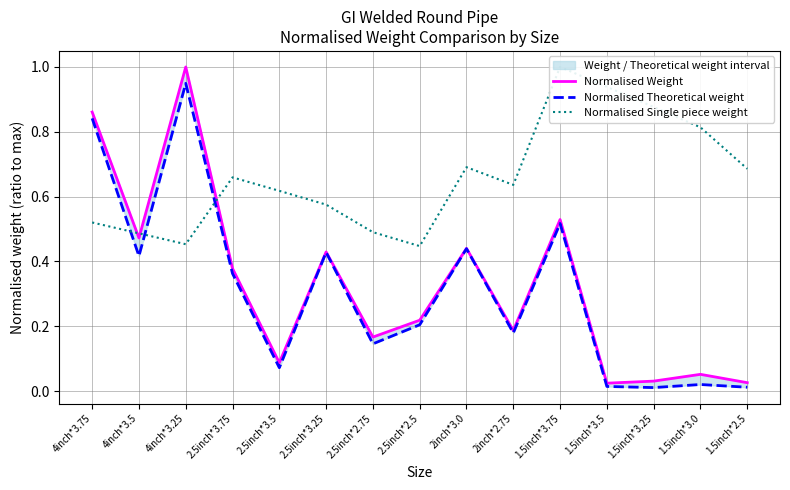

How many distinct data groups are displayed?

3